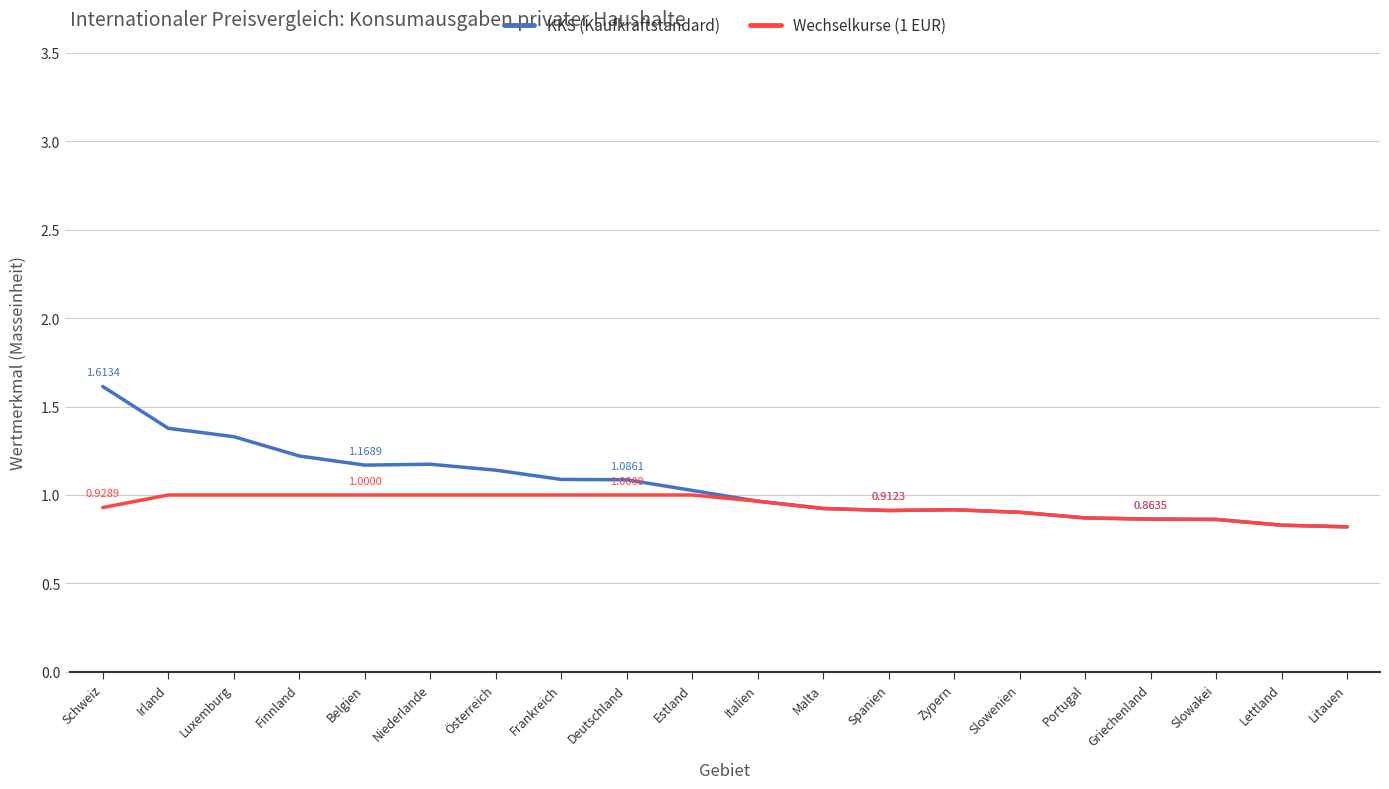

At which category does the chart reach its peak across all series?

Schweiz